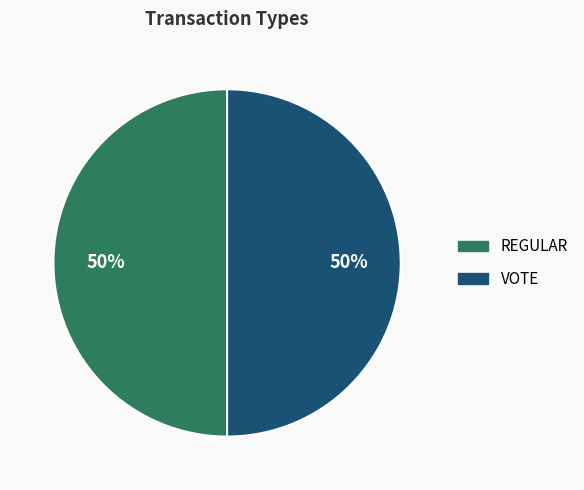

Count the number of slices in the pie.

2